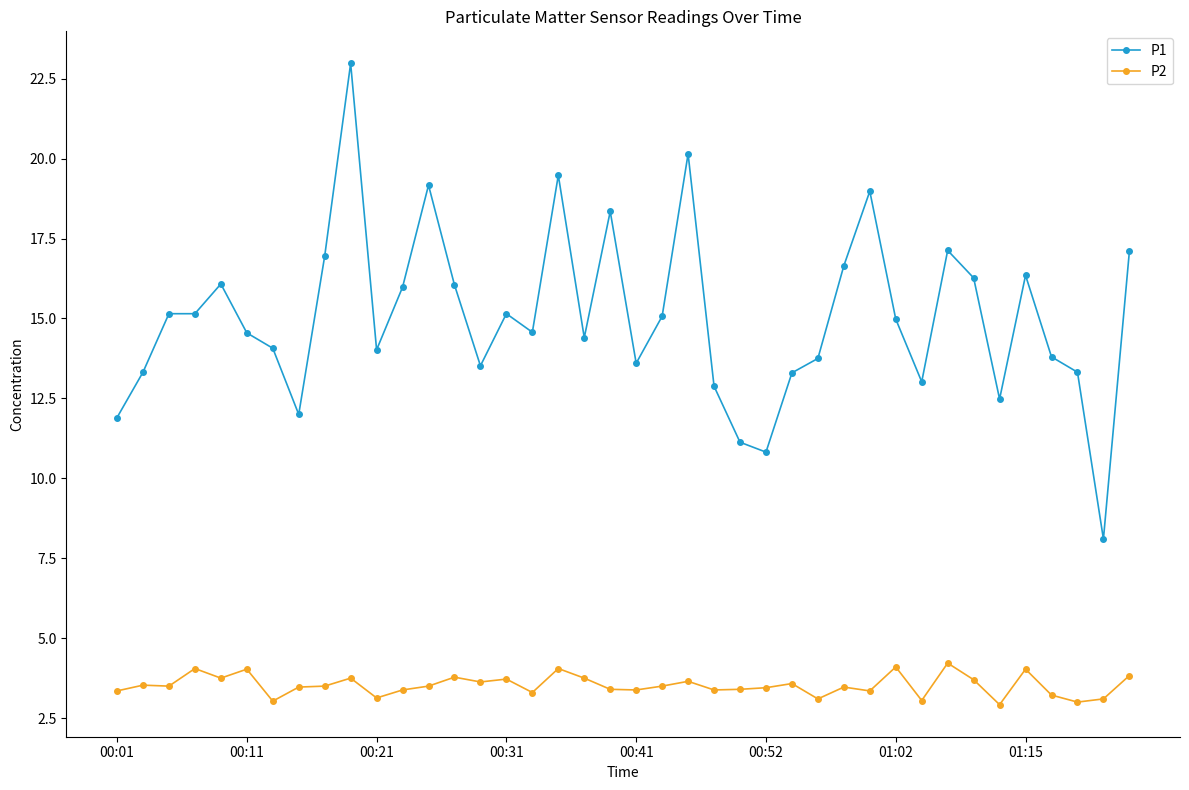

True or false: P2 and P1 intersect in this chart.

False